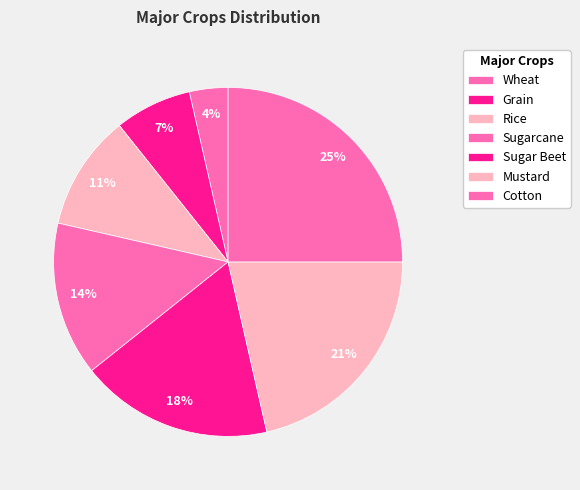

What is the total percentage of Wheat and Cotton?

28.6%